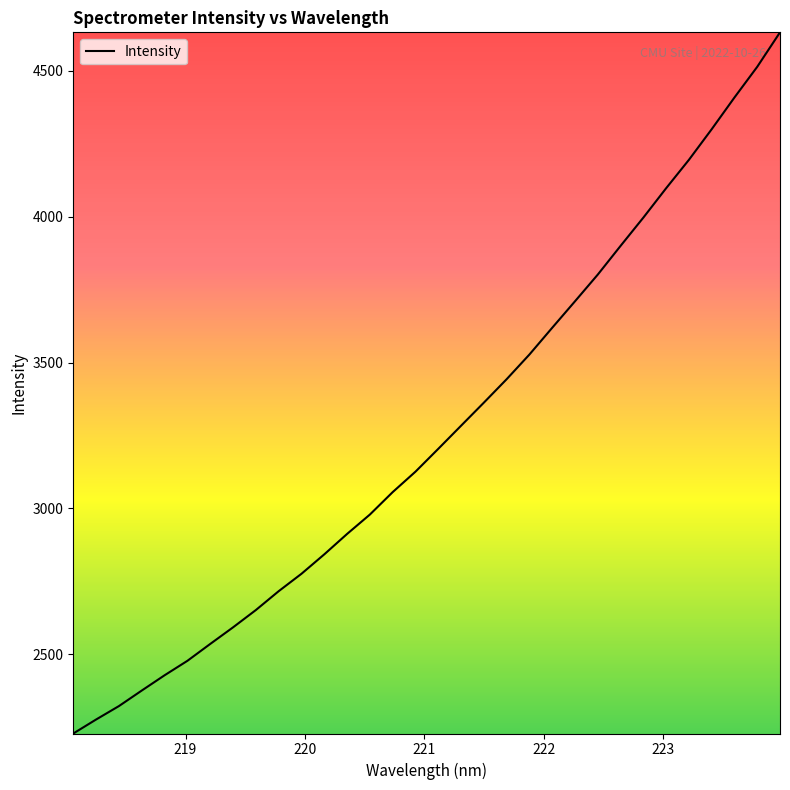

What is the minimum value shown in the chart?

2228.2